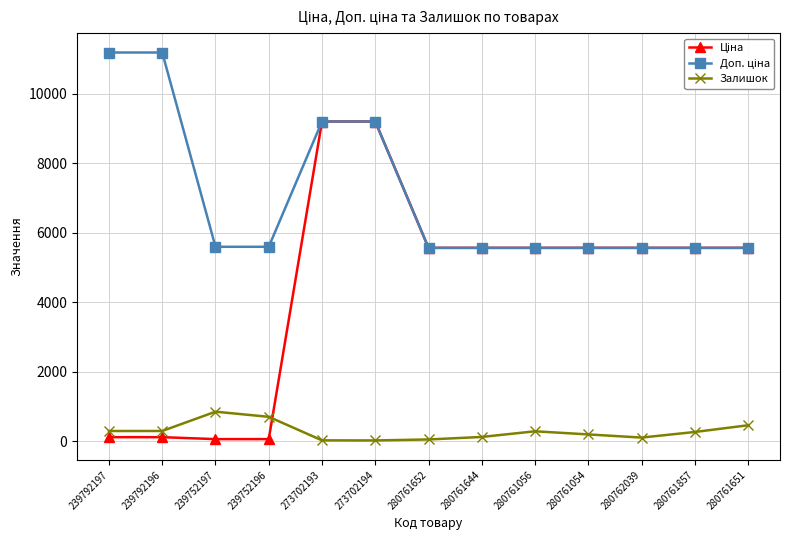

At how many categories does at least one series exceed 6783?

4